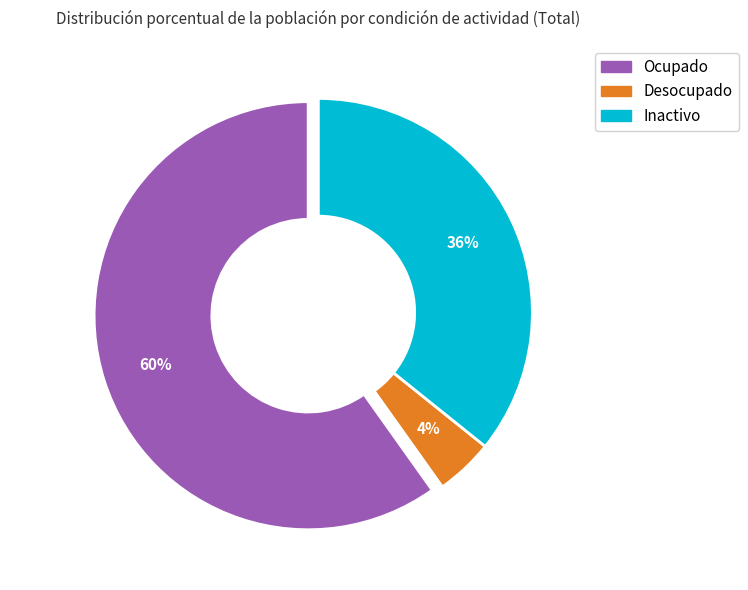

Combined, do Desocupado and Ocupado account for over 50%?

Yes